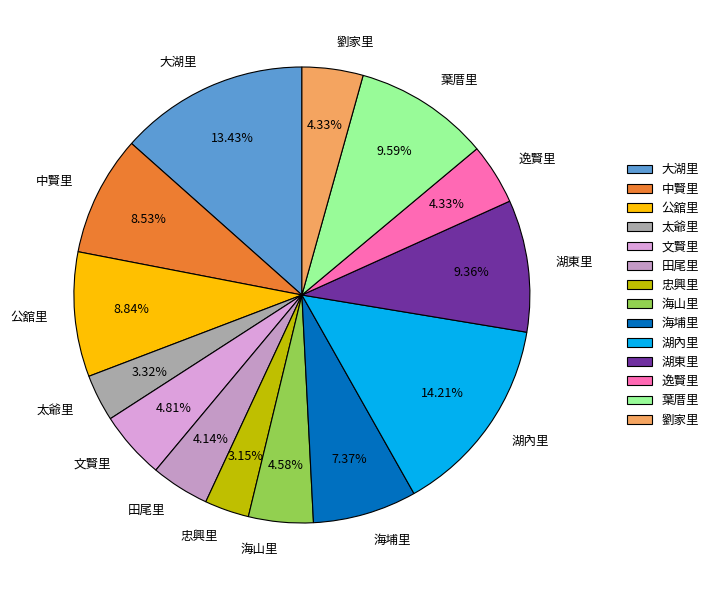

To the nearest percent, what is the combined percentage of 湖東里 and 公舘里?

18%